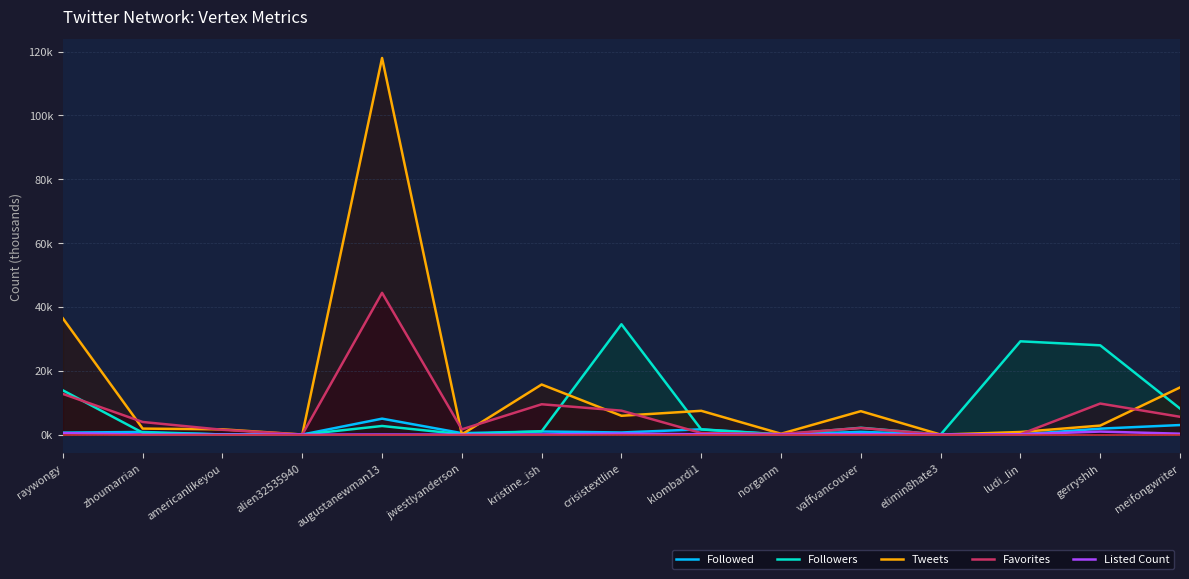

How many distinct data groups are displayed?

5